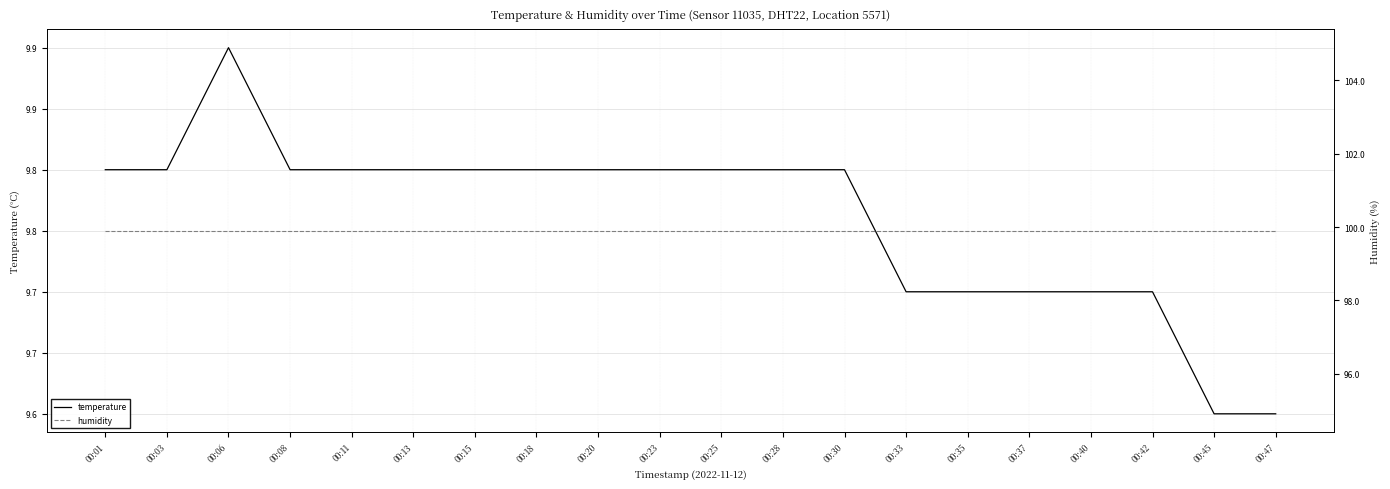

What is the average value of the humidity series?

99.9